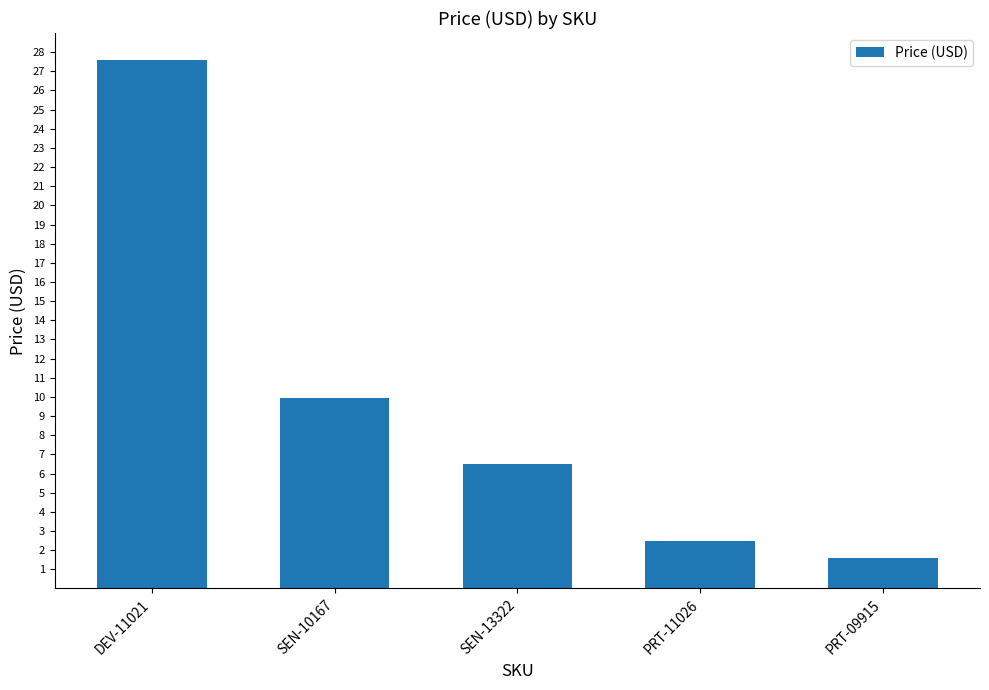

Where does the data first go above 6?

DEV-11021